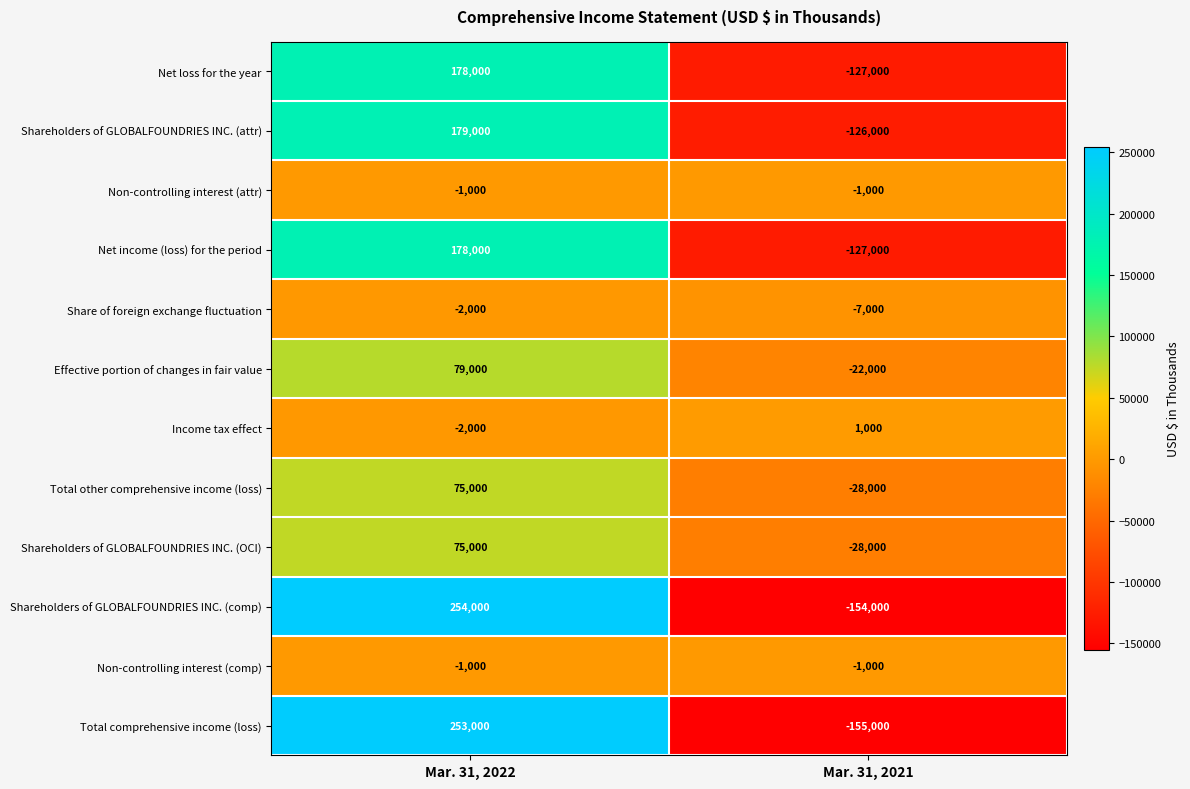

Which category has the highest value across all series?

Mar. 31, 2022